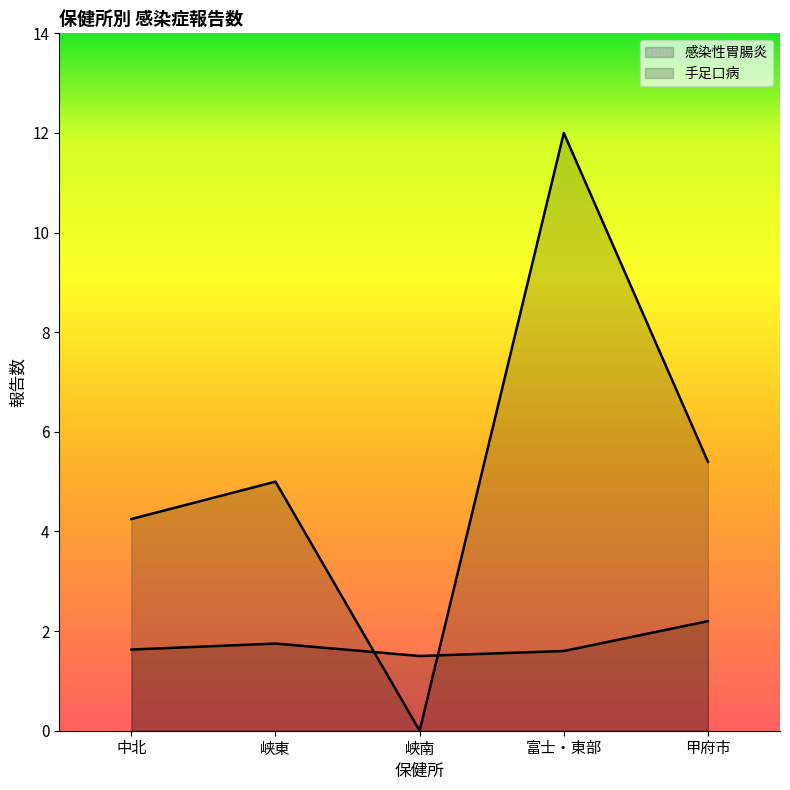

True or false: 感染性胃腸炎 has more than 0 points higher than both neighbors.

True